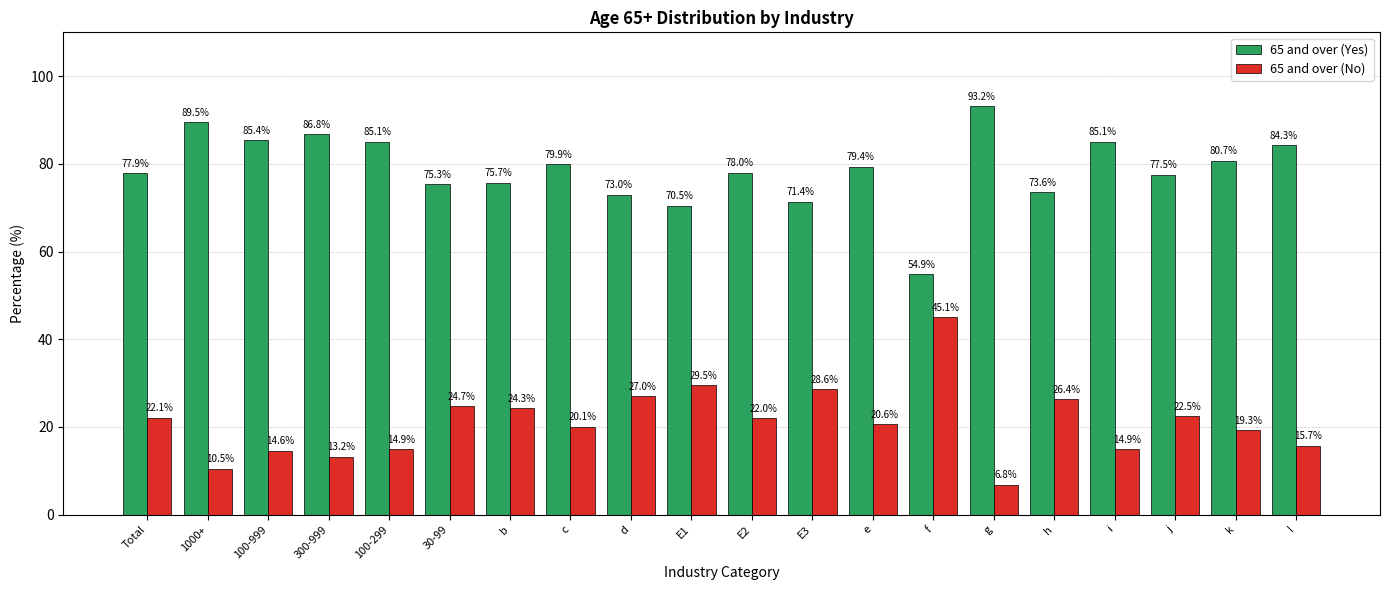

Is it true that 65 and over (No) equals 26.4 at h?

True